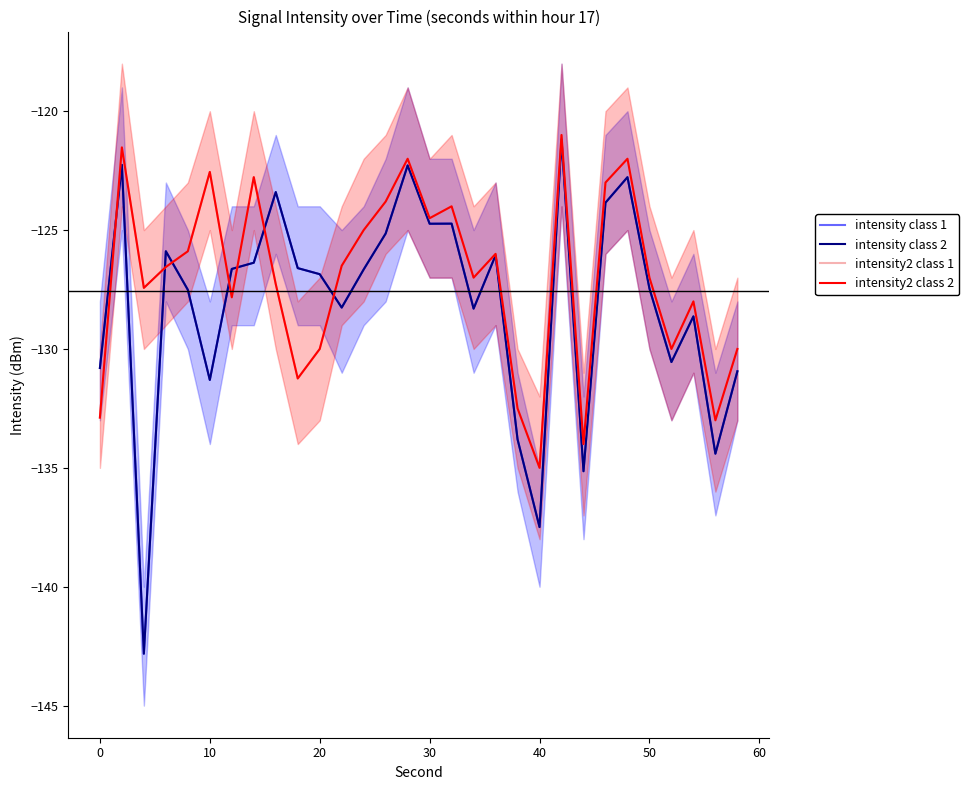

Does the chart have visible grid lines?

No